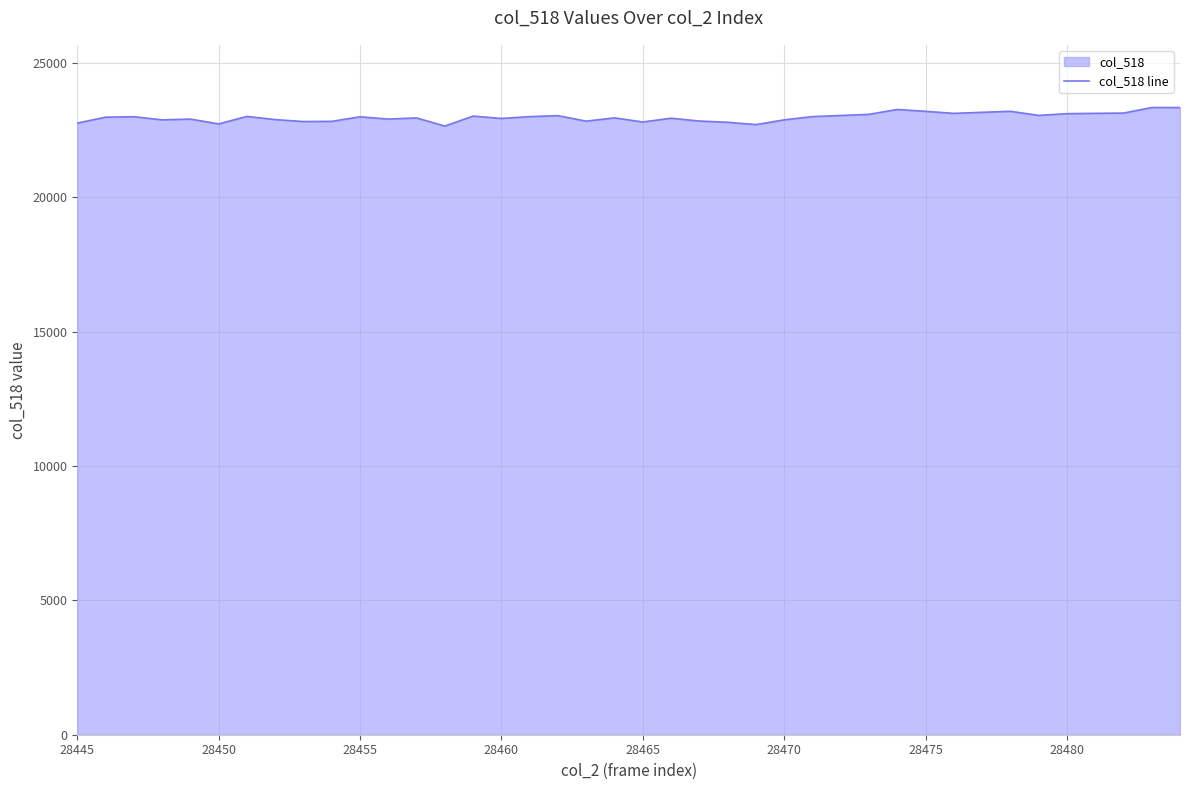

What is the smallest value displayed?

22645